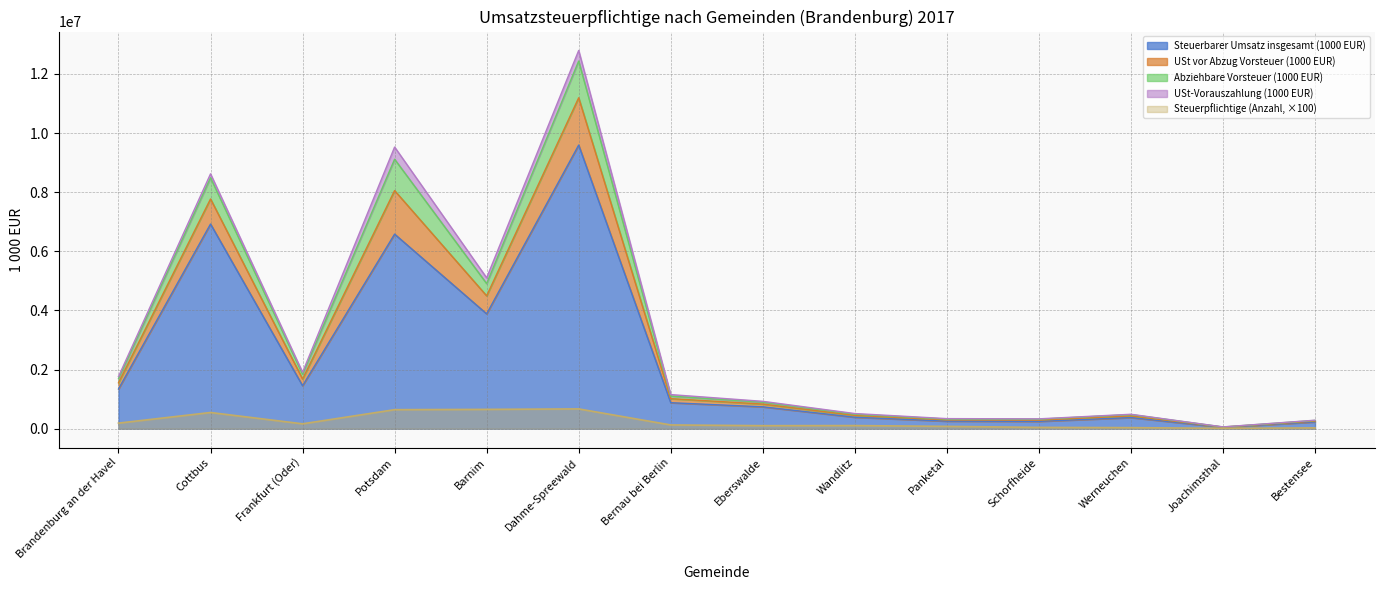

What value does the Steuerbarer Umsatz insgesamt (1000 EUR) series have at Frankfurt (Oder), to the nearest 100?

1452400